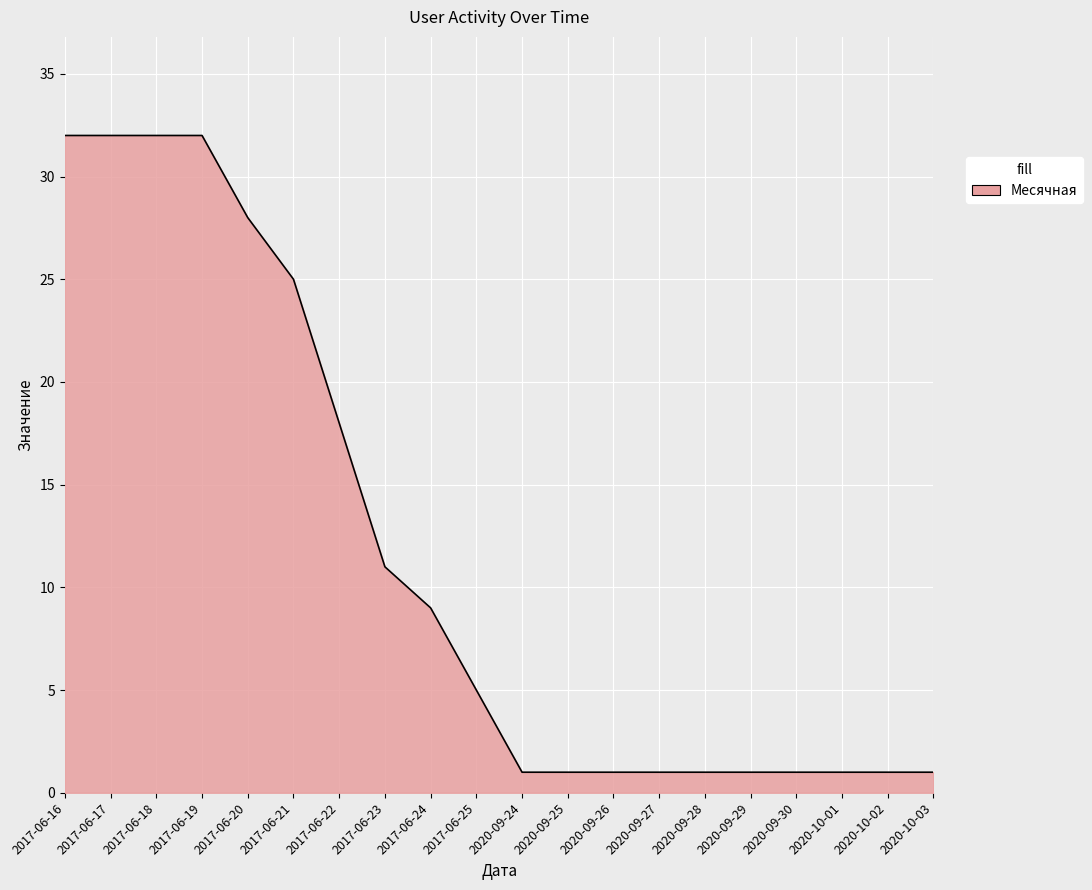

What is the ratio of the value at 2017-06-23 to the value at 2017-06-19?

0.3